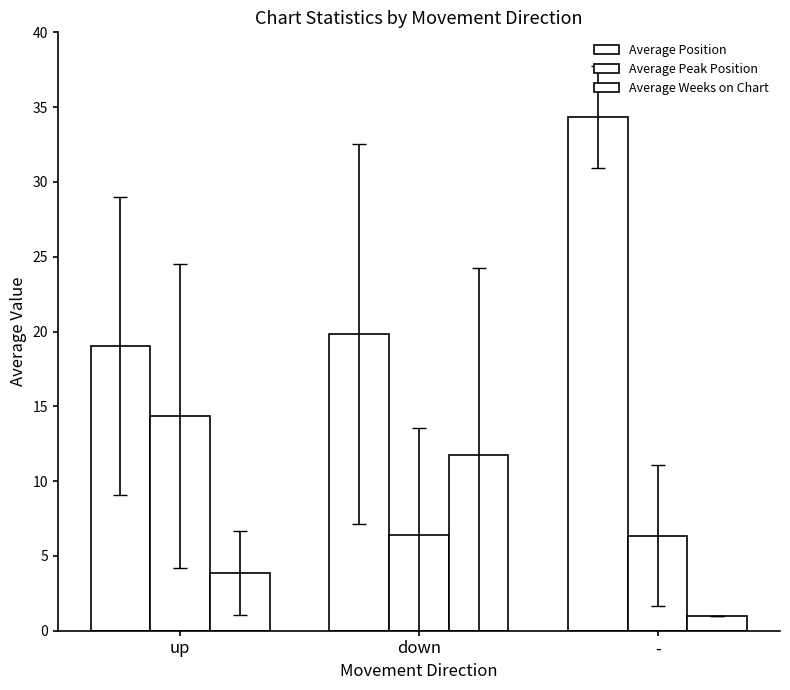

What is the maximum value for Average Position?

34.3